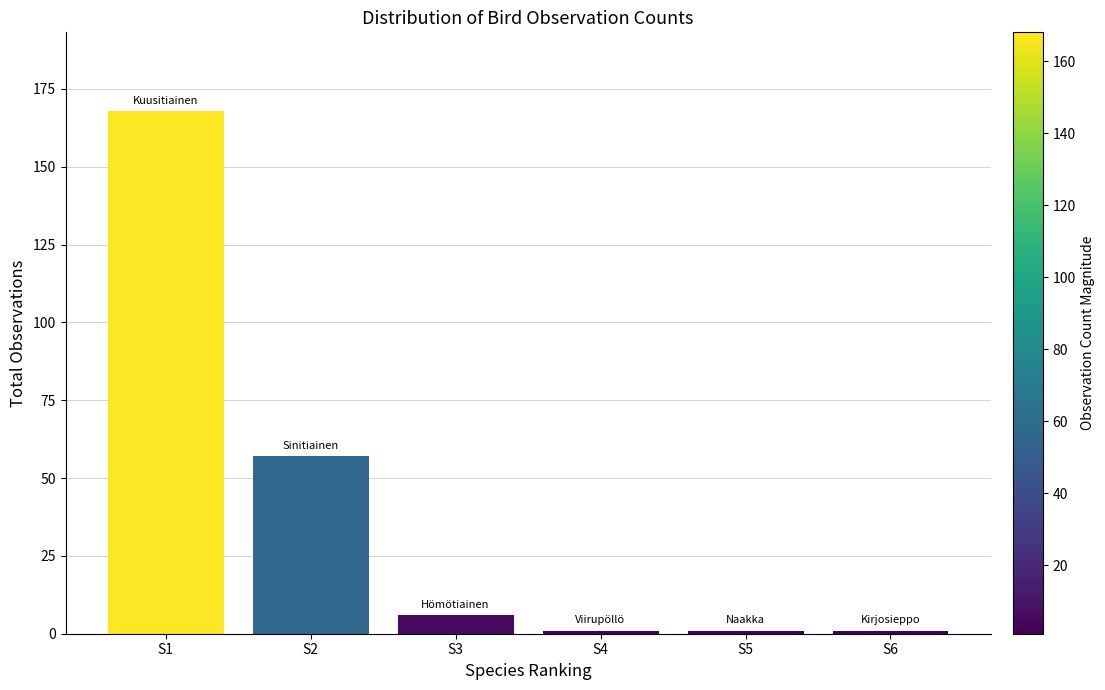

Reading left to right, extract all data points from this chart.

168	57	6	1	1	1